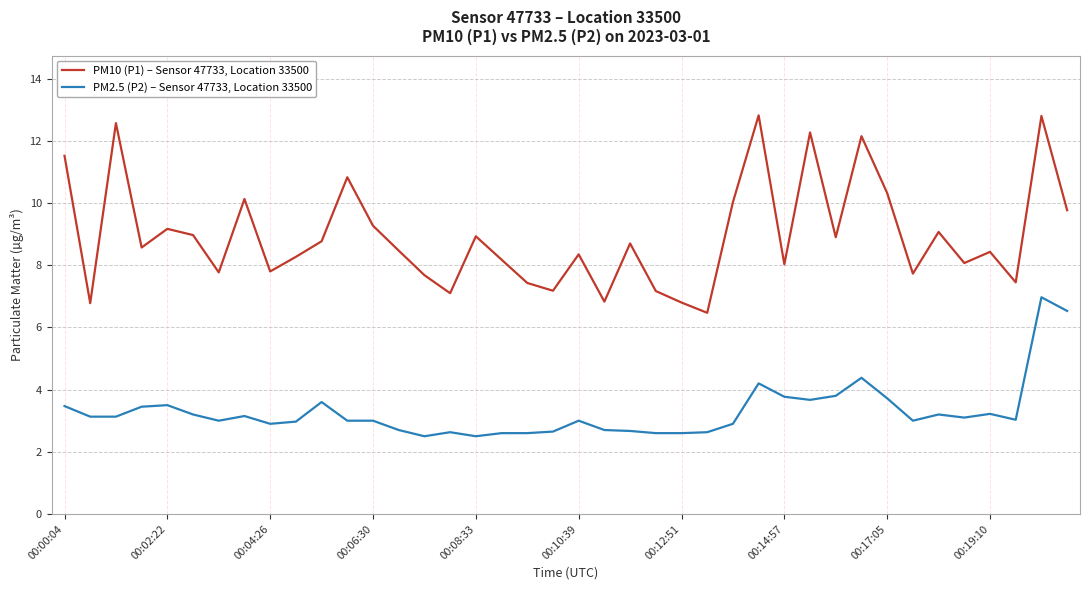

How many interior local peaks does the PM10 (P1) – Sensor 47733, Location 33500 series have?

13